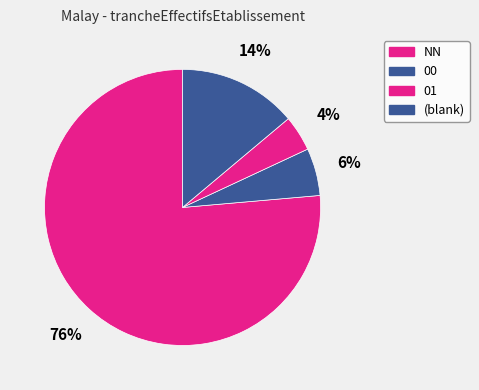

True or false: 00 accounts for 20% of the total.

True